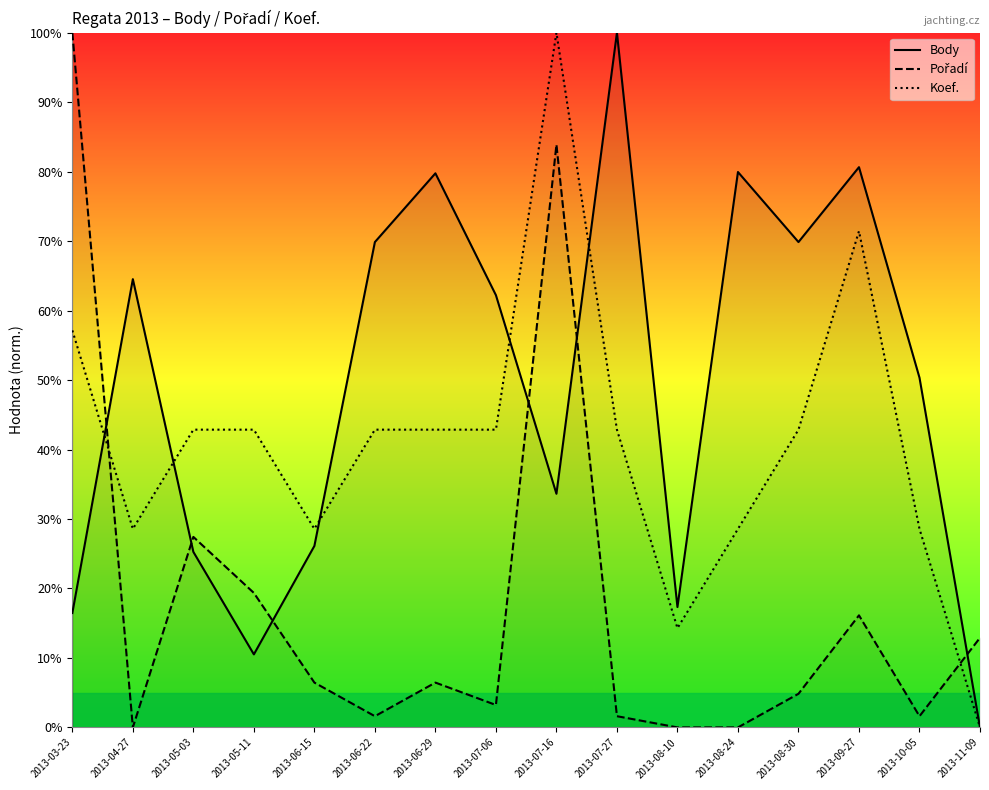

Is it true that Pořadí equals 8.1 at 2013-09-27?

False